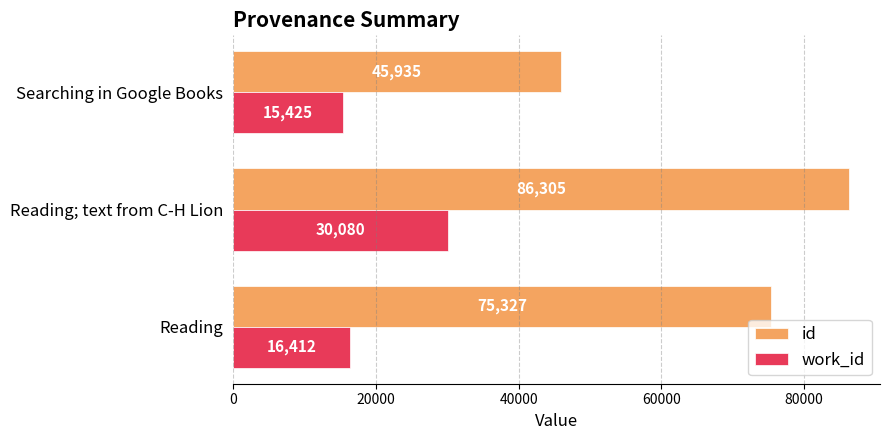

What is the highest value of the work_id series?

30080